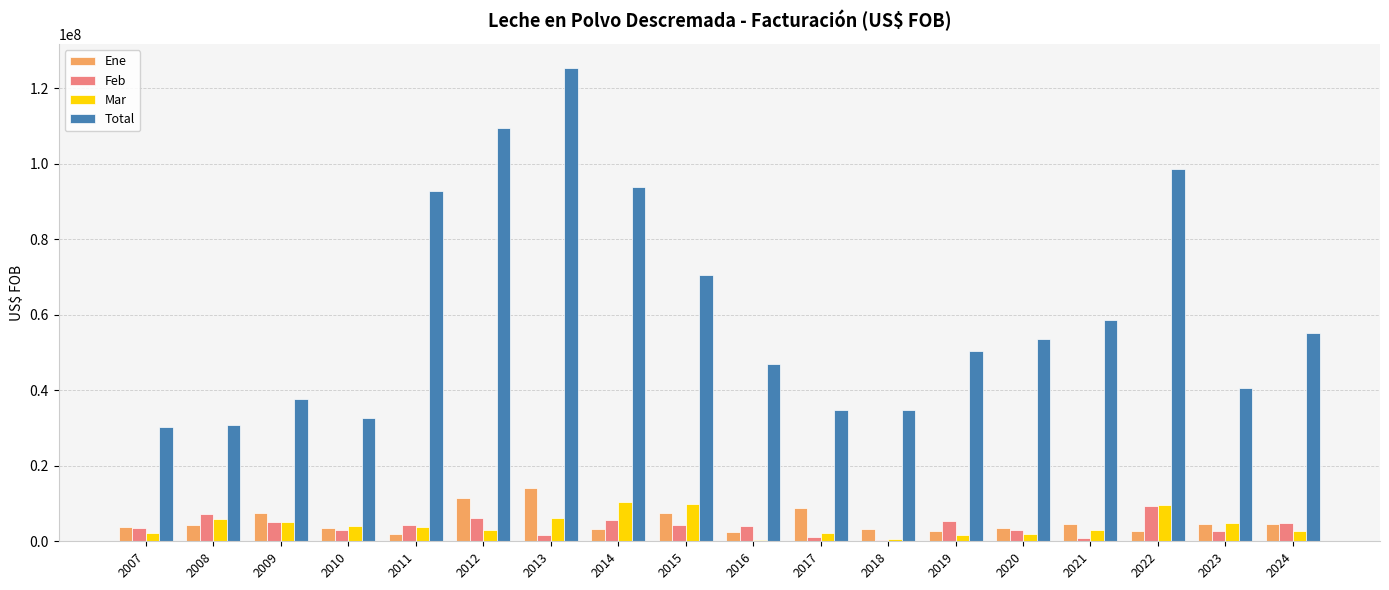

At which label does Ene first exceed 4383955?

2008